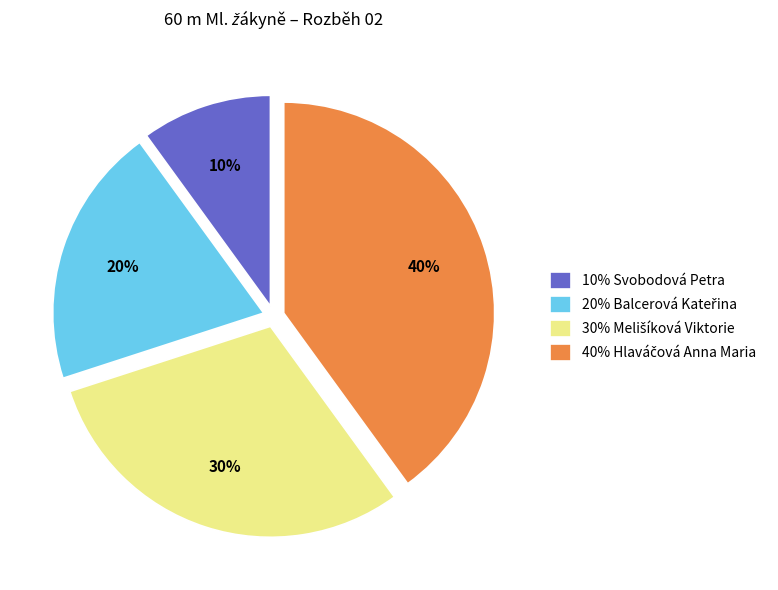

Does any single category account for the majority?

No